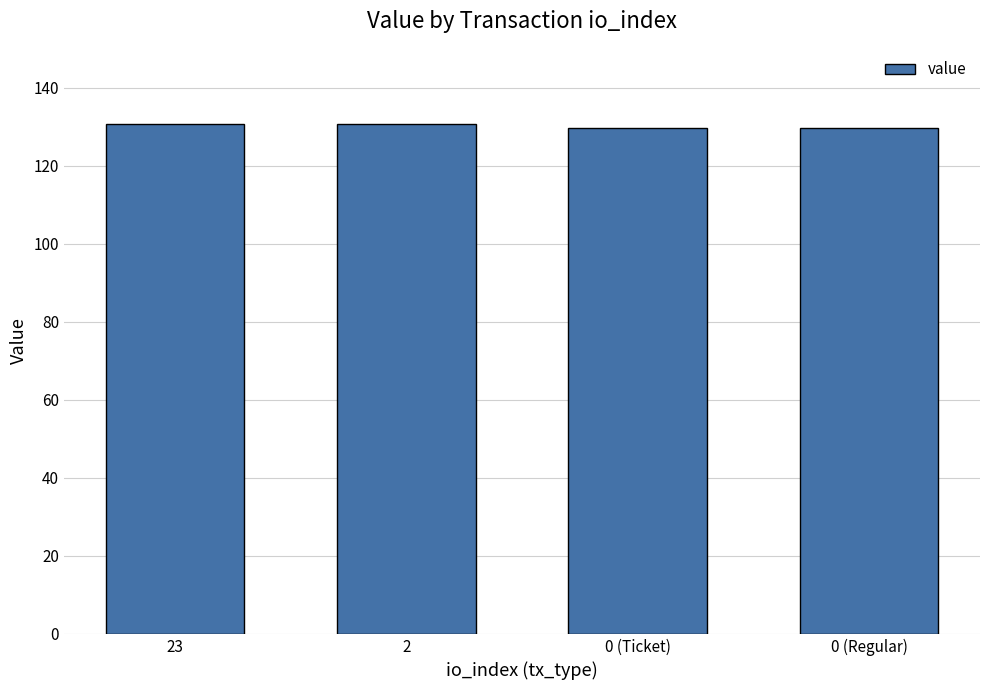

What is the value of the 3rd bar from the left?

129.7